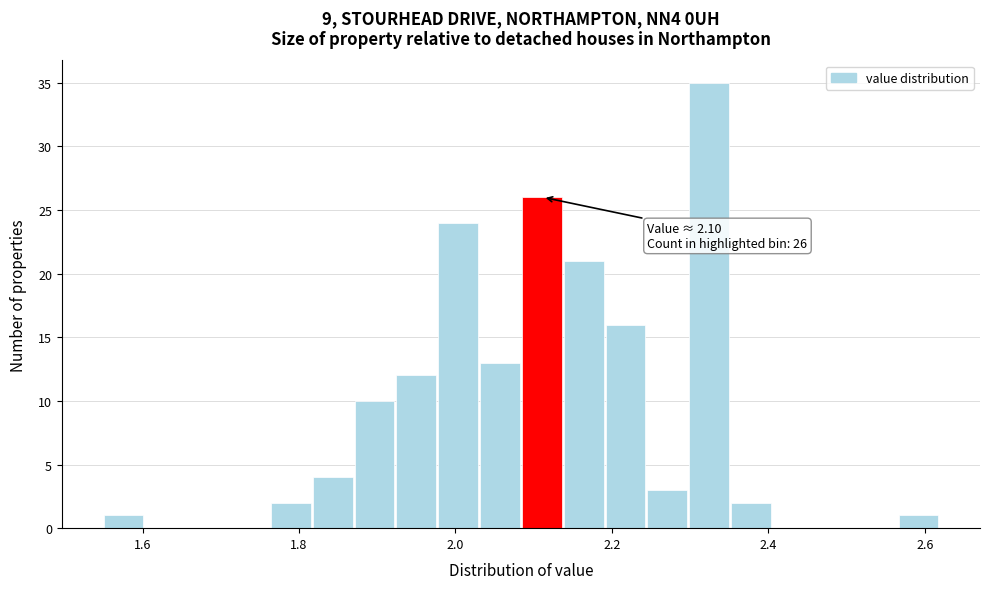

Around what value on the x-axis is the tallest bar? Give the approximate position of its centre, as read against the axis.

2.32